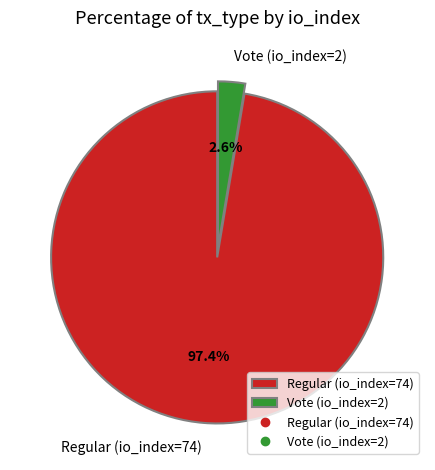

Combined, do Vote (io_index=2) and Regular (io_index=74) account for over 50%?

Yes